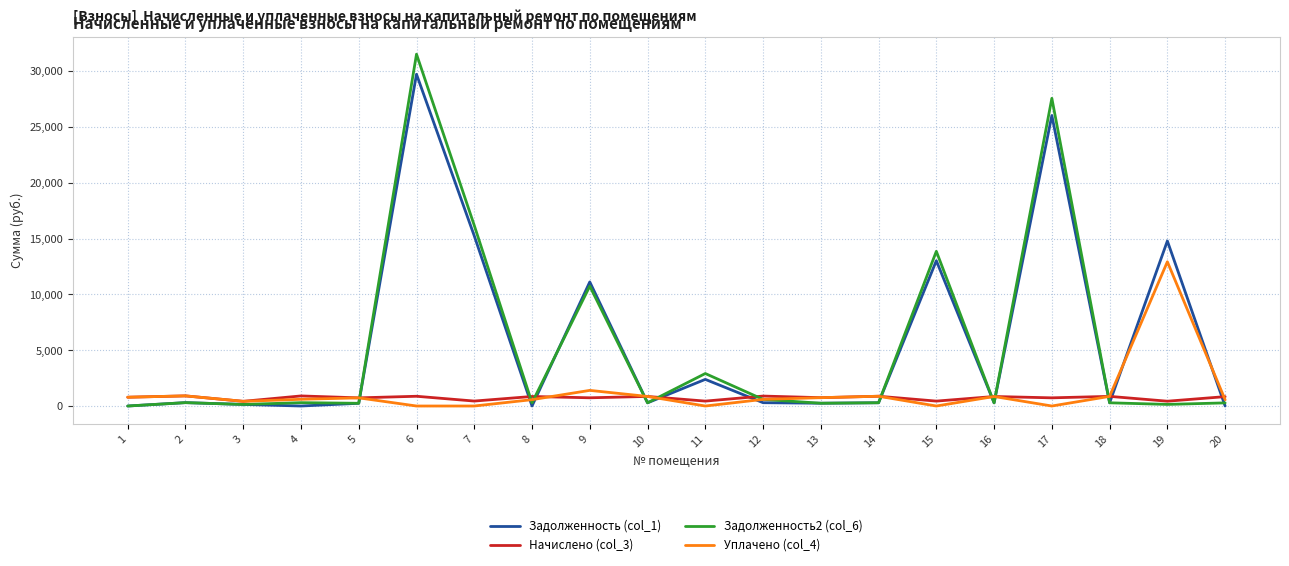

What is the maximum value shown in the chart?

31512.1